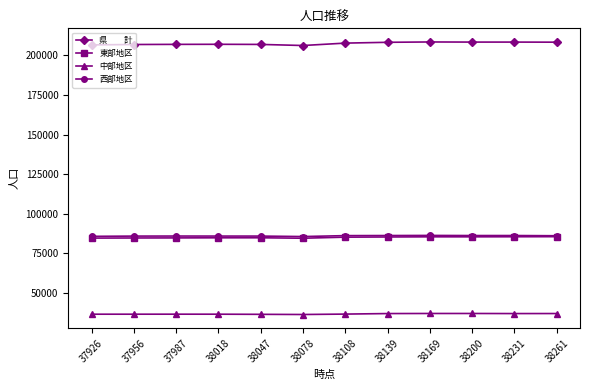

What is the maximum value shown in the chart?

208480